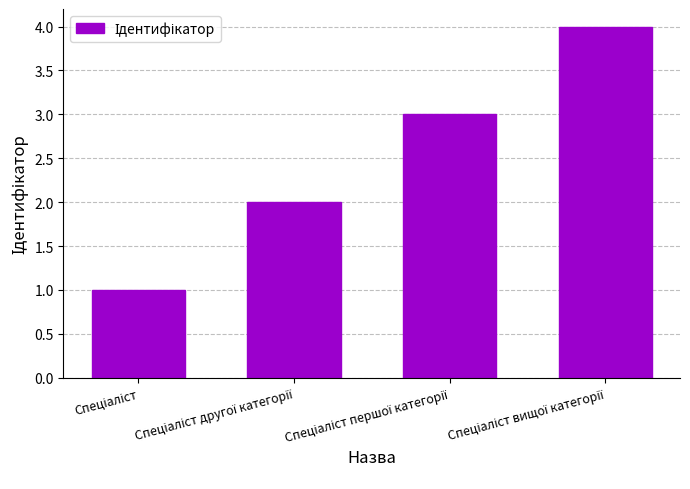

How many values are between 2 and 4?

3